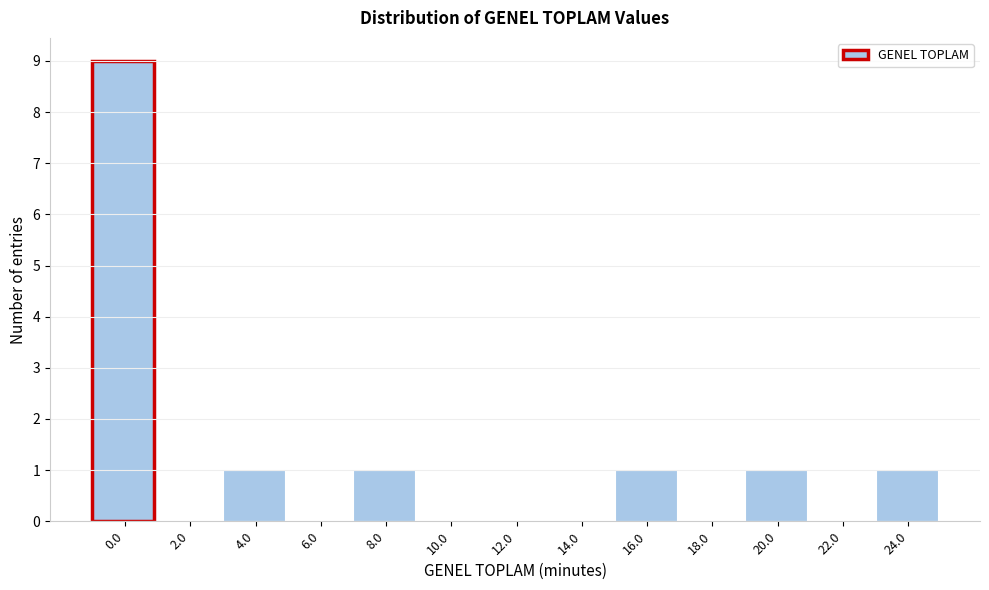

Reading left to right, what are all the values shown in this chart?

0.0=9	2.0=0	4.0=1	6.0=0	8.0=1	10.0=0	12.0=0	14.0=0	16.0=1	18.0=0	20.0=1	22.0=0	24.0=1